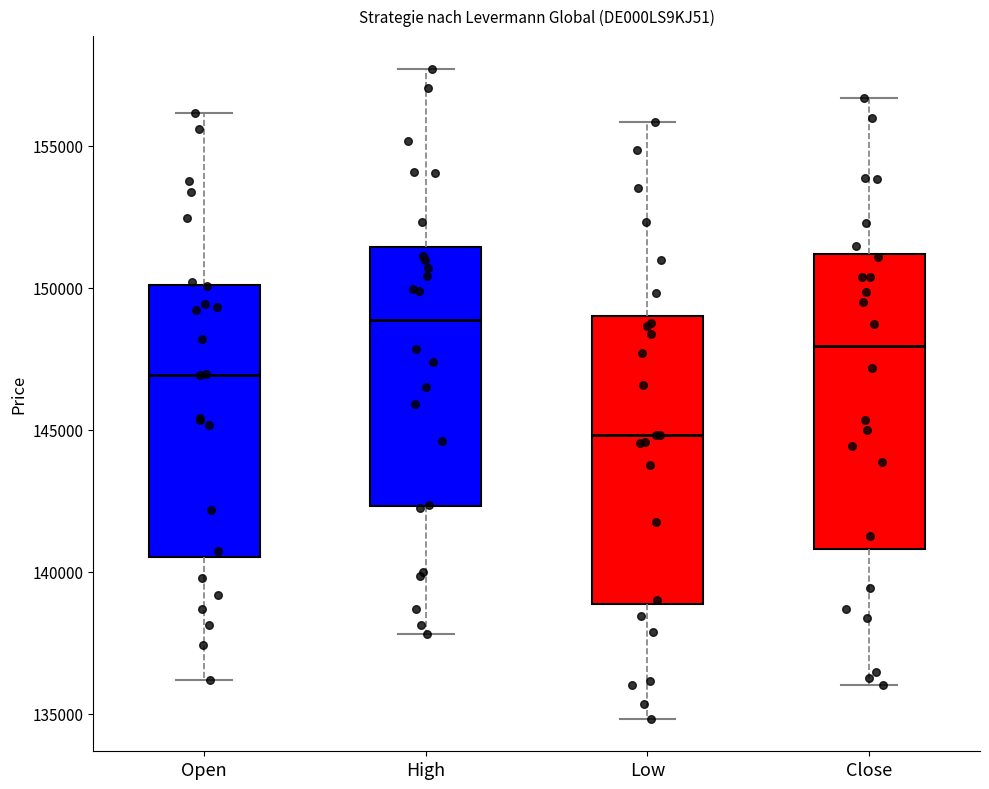

Which box has the highest median line?

High